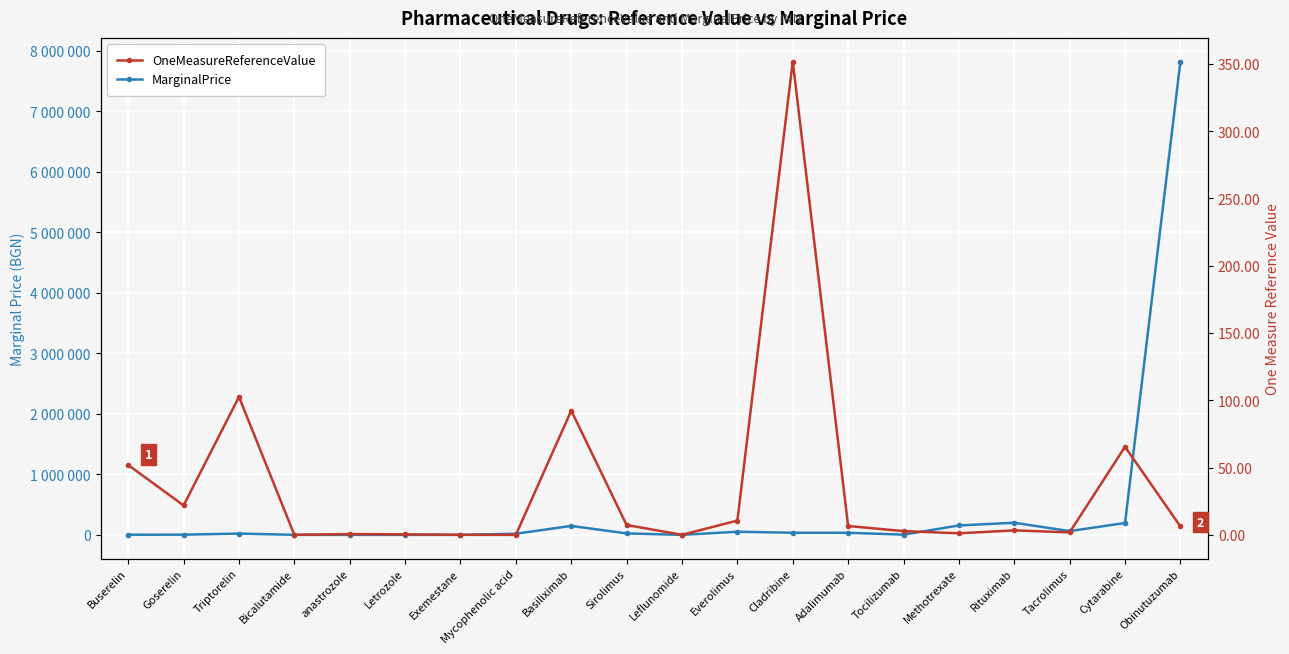

True or false: MarginalPrice and OneMeasureReferenceValue intersect in this chart.

False